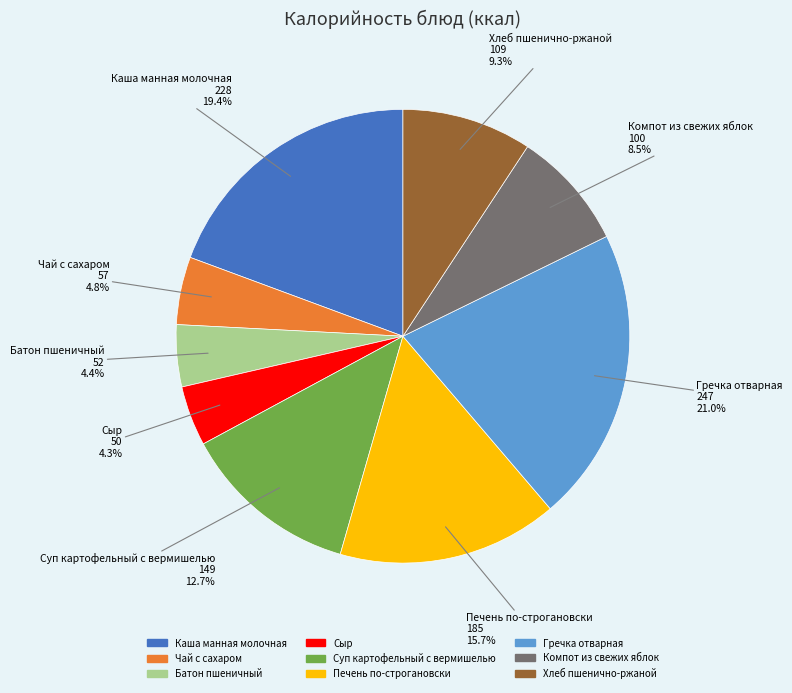

What is the ratio of the value at Суп картофельный с вермишелью to the value at Печень по-строгановски?

0.8